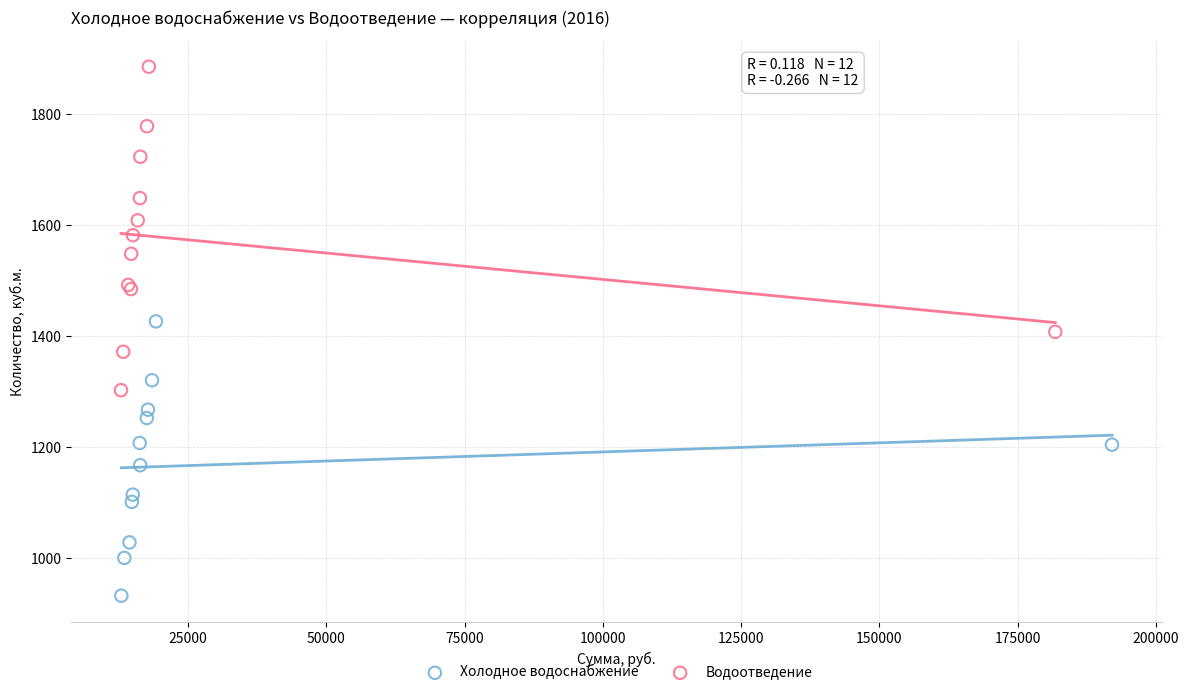

Which series reaches the minimum Y coordinate?

Холодное водоснабжение